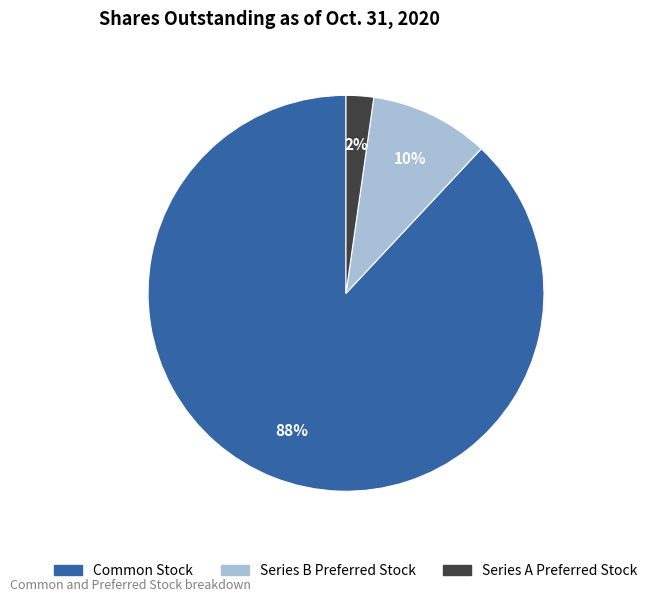

Rank the categories by value from highest to lowest.

Common Stock, Series B Preferred Stock, Series A Preferred Stock